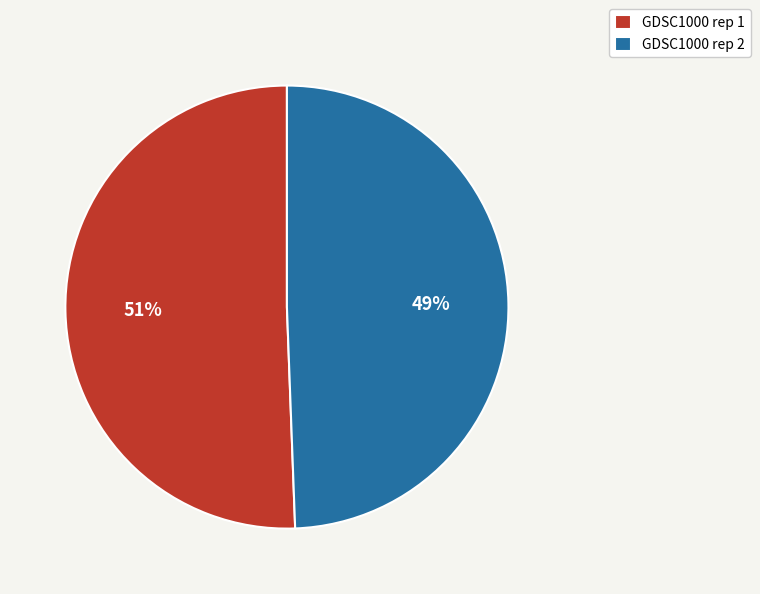

What is the ratio of the value at GDSC1000 rep 1 to the value at GDSC1000 rep 2?

1.0